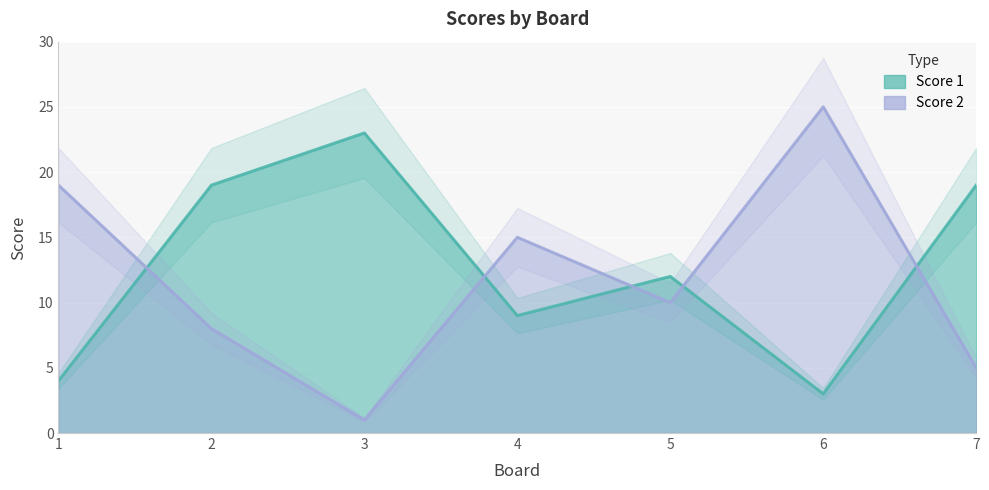

Which series has the largest total across all categories?

Score 1